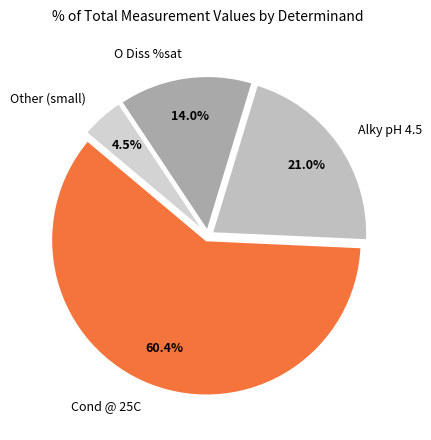

Which has a higher value, Cond @ 25C or Alky pH 4.5?

Cond @ 25C